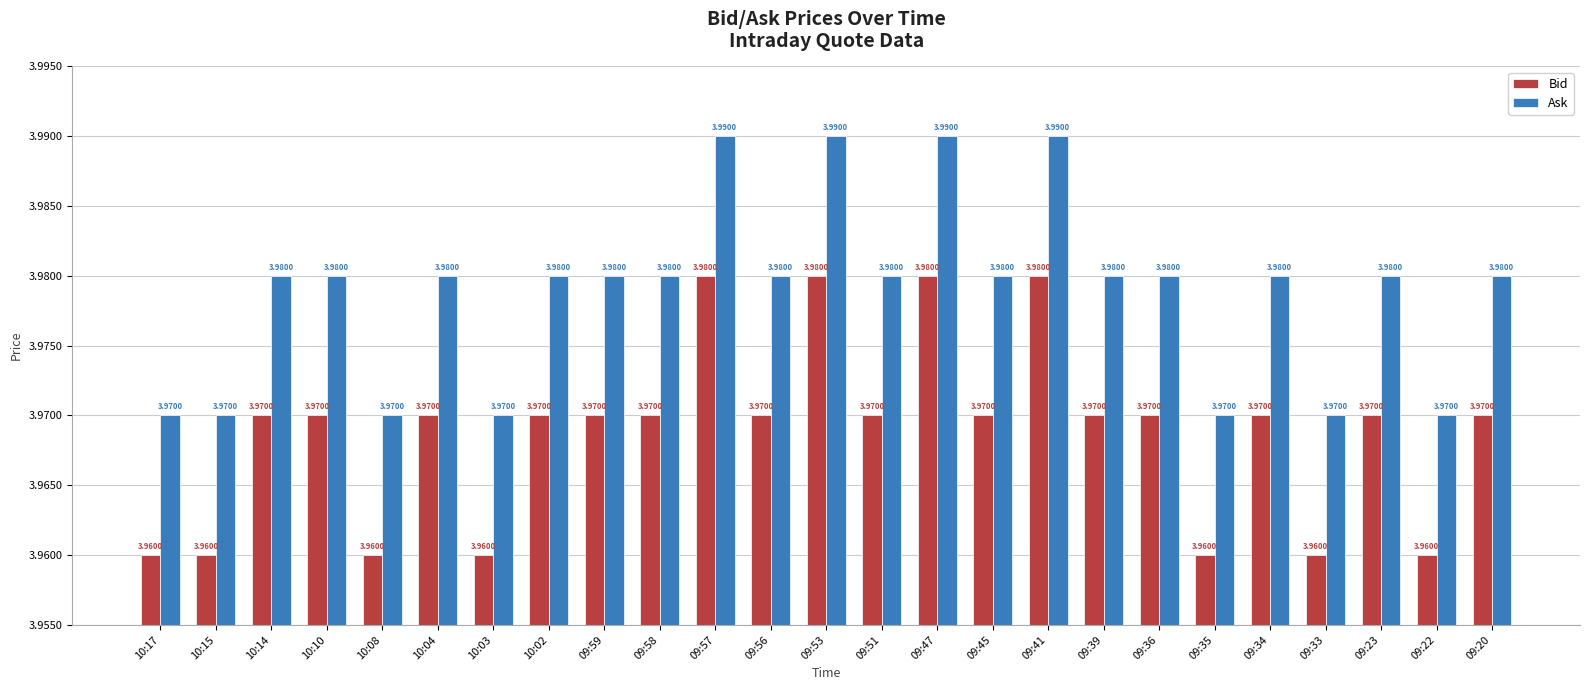

What is the total value across all series at 09:41?

8.0